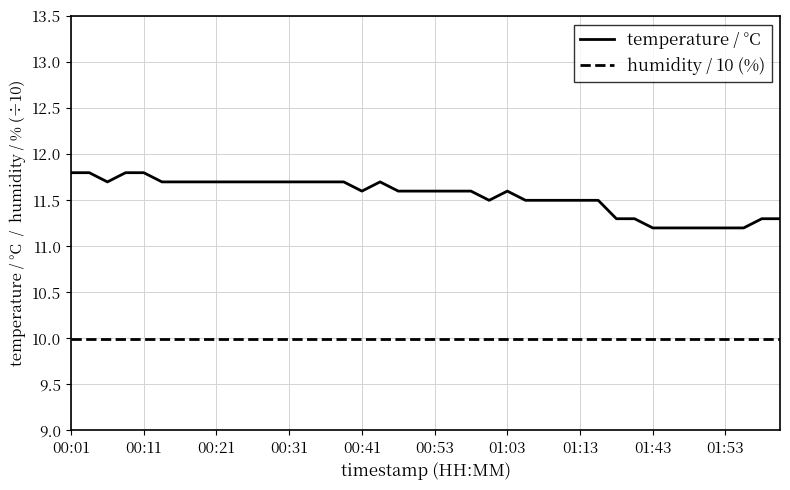

What is the sum of all temperature / °C values?

461.9